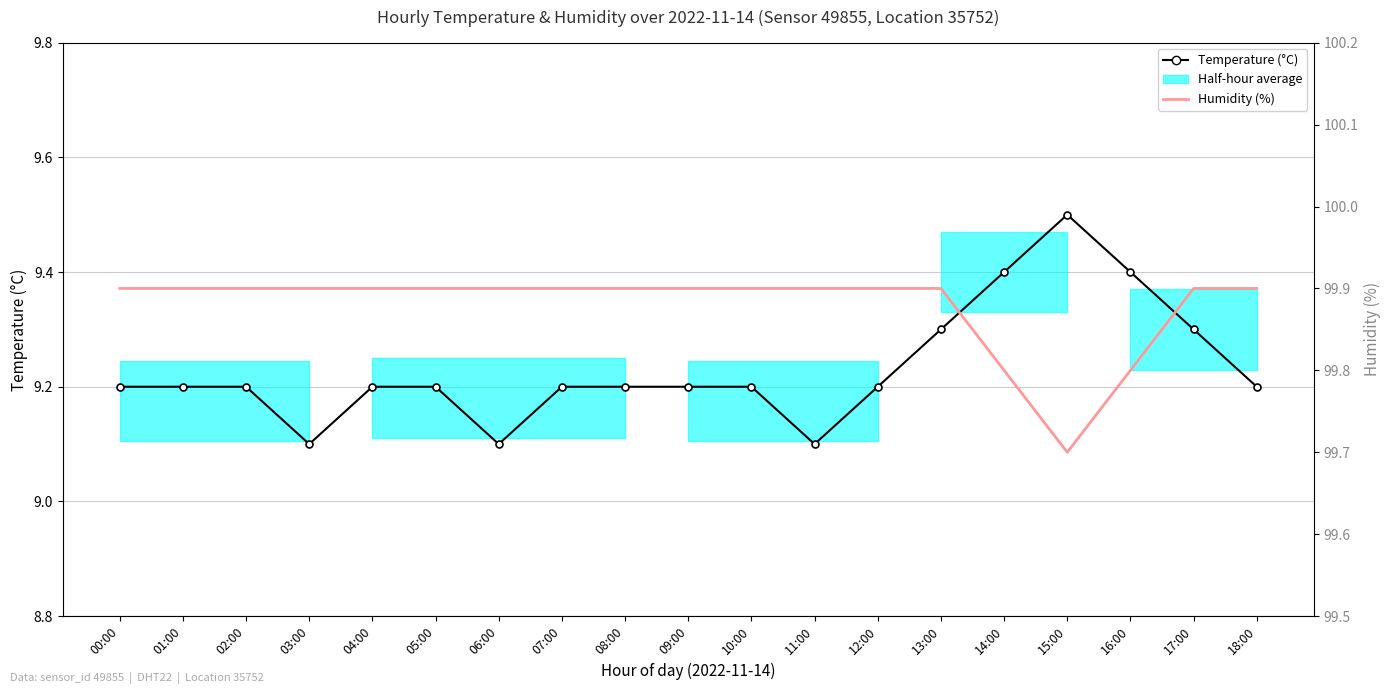

List the series in order of their peak value, highest first.

Humidity (%), Temperature (°C)